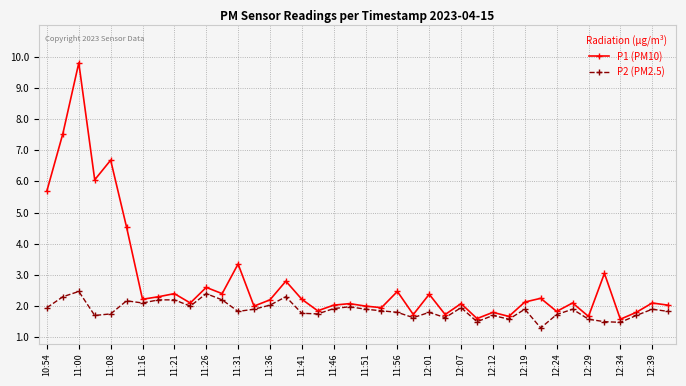

What is the smallest value displayed?

1.3